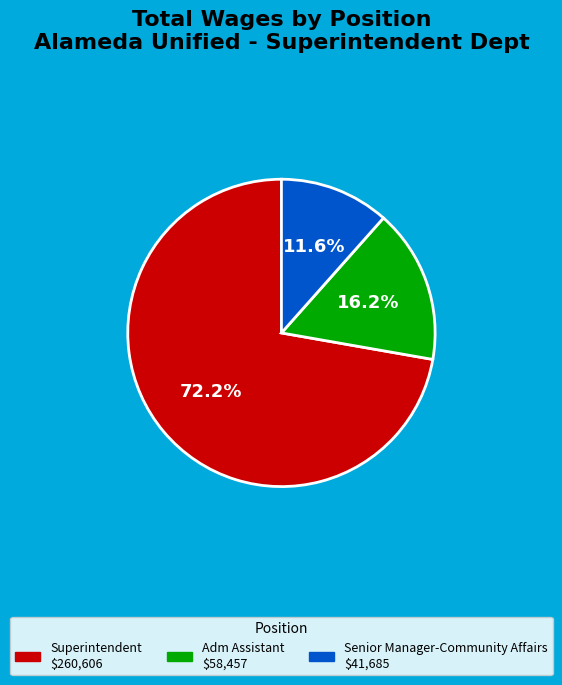

The Superintendent slice represents 72% of the pie. True or false?

True